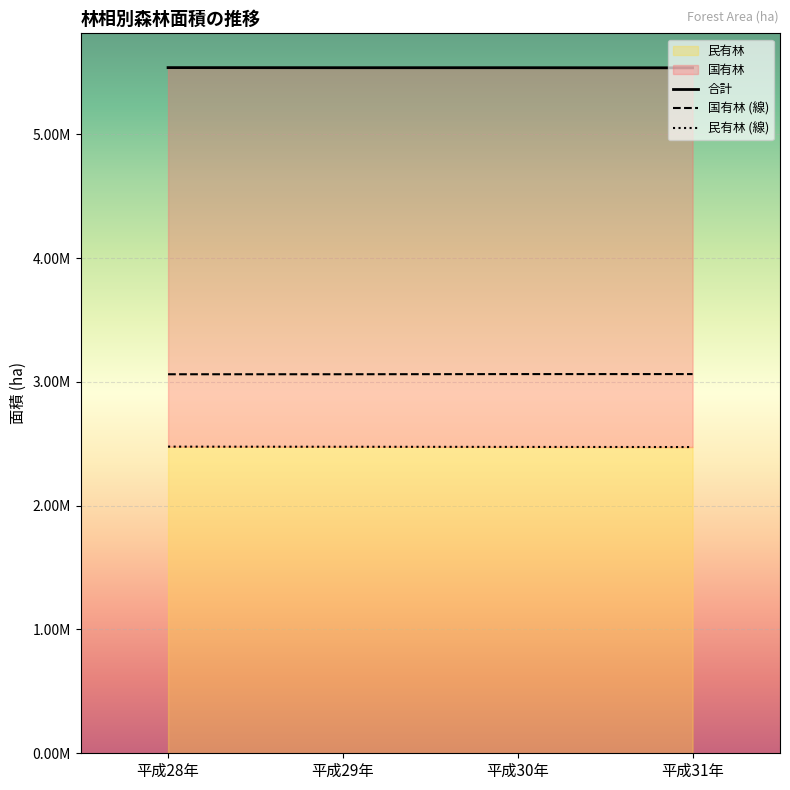

What position from the right is 平成29年?

3